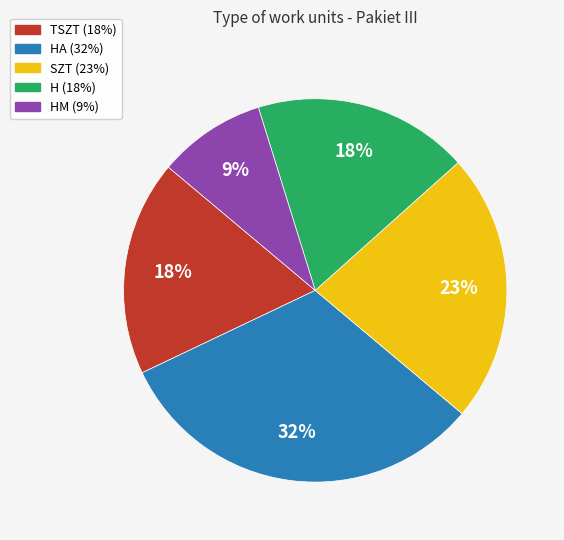

To the nearest percent, what is the average slice percentage?

20%